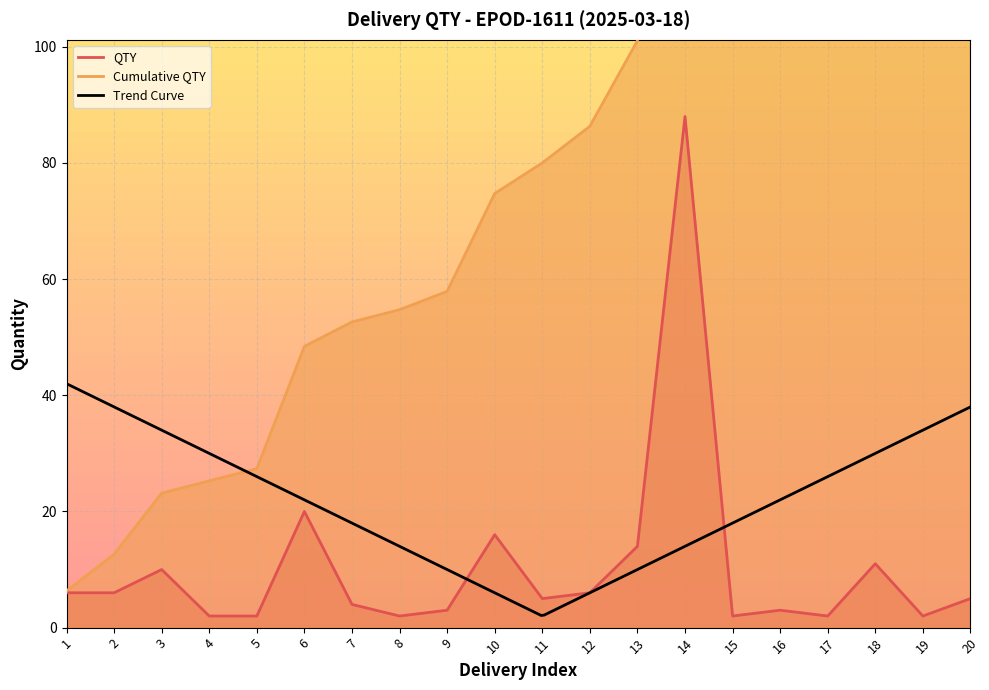

True or false: Cumulative QTY and QTY intersect in this chart.

False